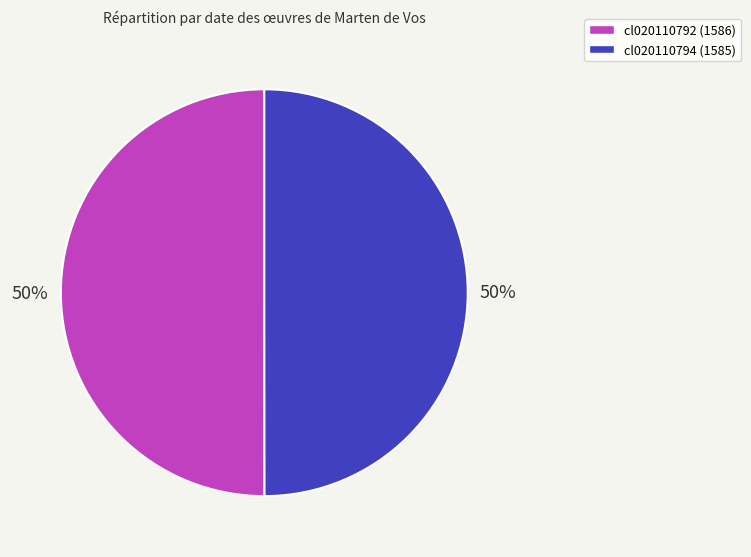

Approximately how many times larger is the value at cl020110792 compared to cl020110794?

1.0